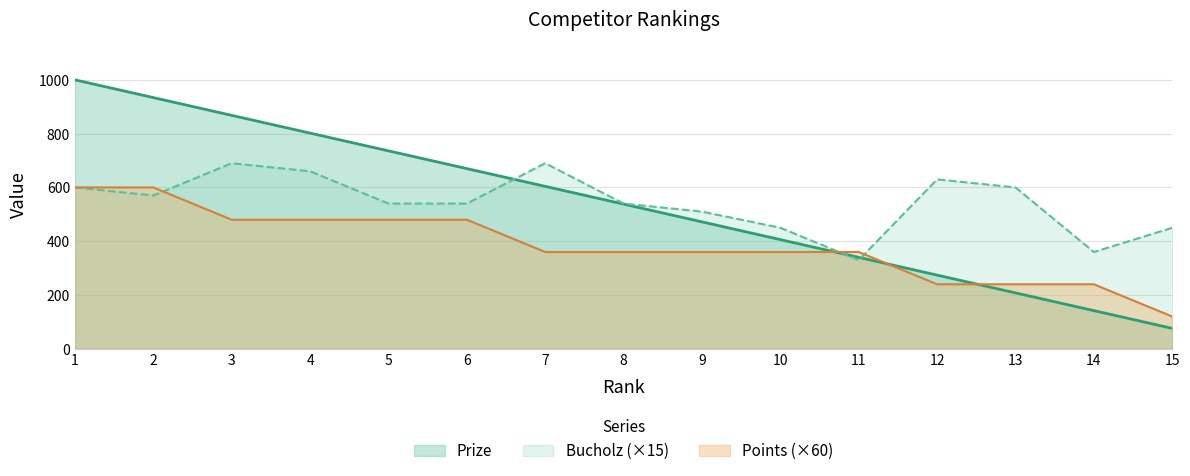

Does the chart display data point markers on the line(s)?

No